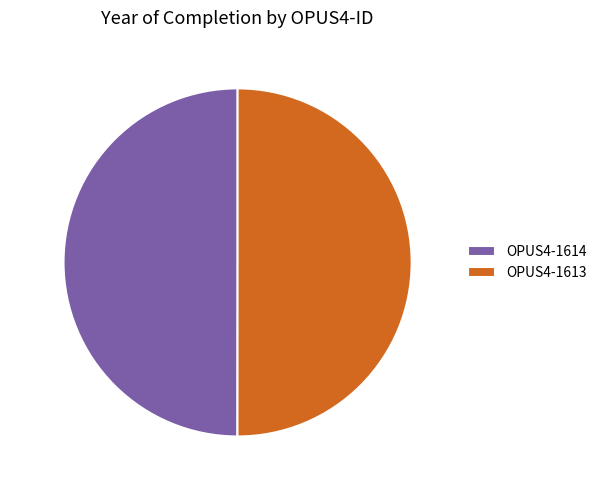

Combined, what portion of the pie is OPUS4-1613 and OPUS4-1614?

100.0%